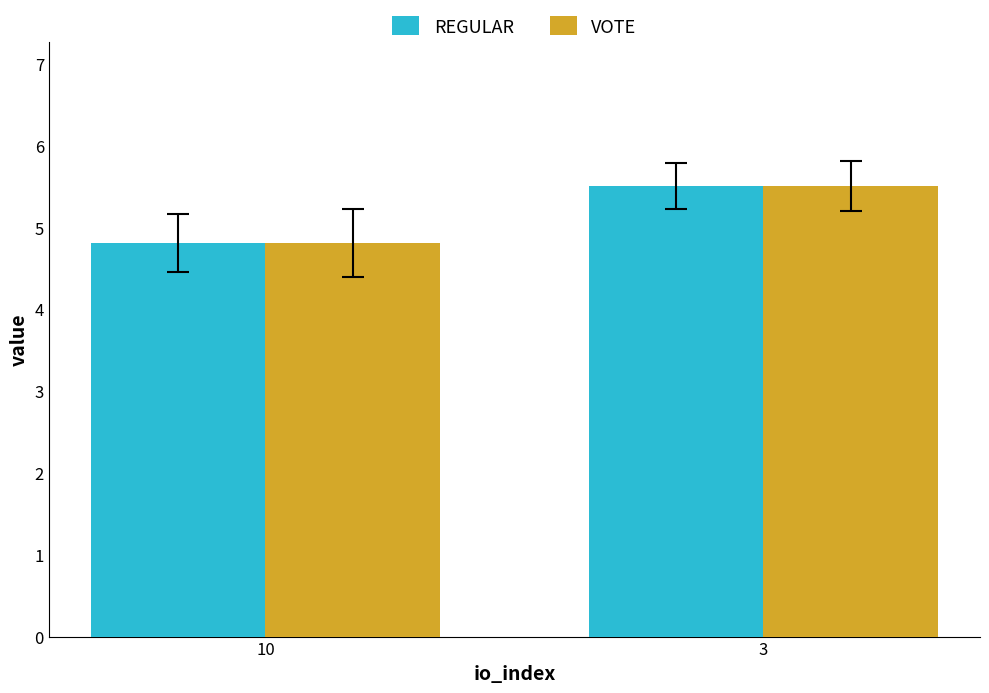

At which category is the sum across all series the highest?

3